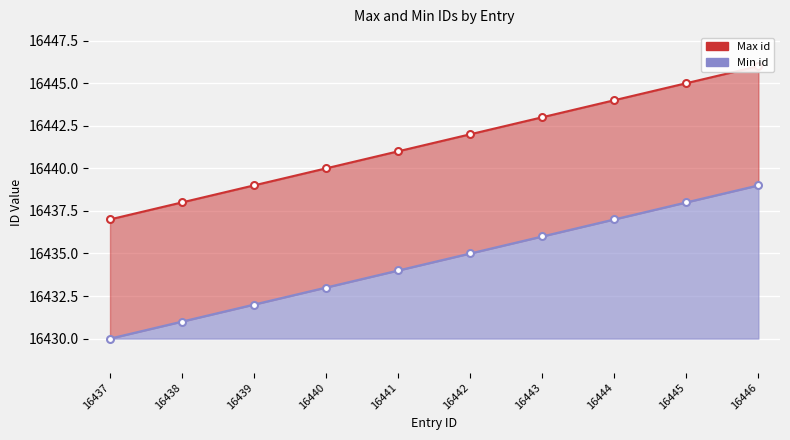

What is the smallest value displayed?

16430